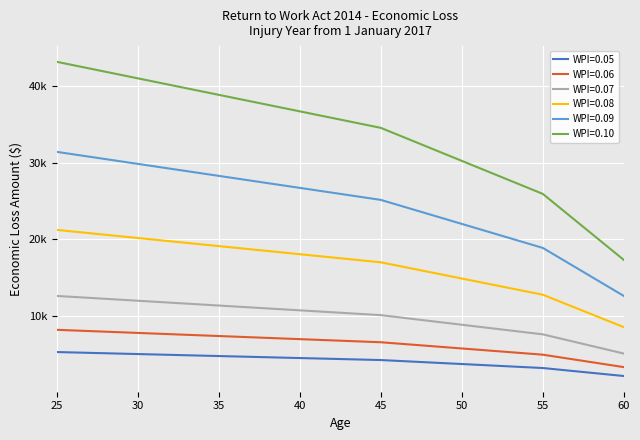

What is the difference between the maximum and minimum values in the WPI=0.05 series?

3136.2